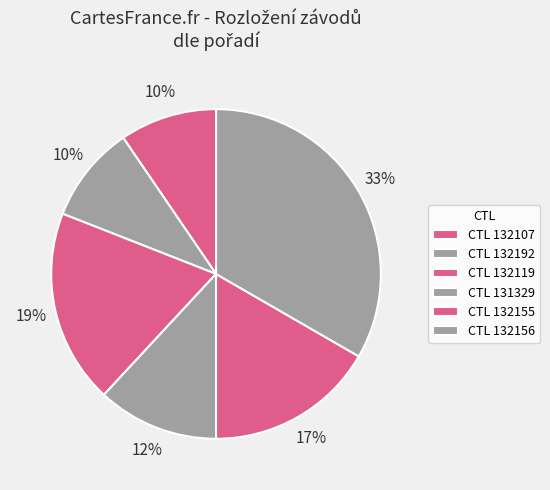

How many slices are in this pie chart?

6